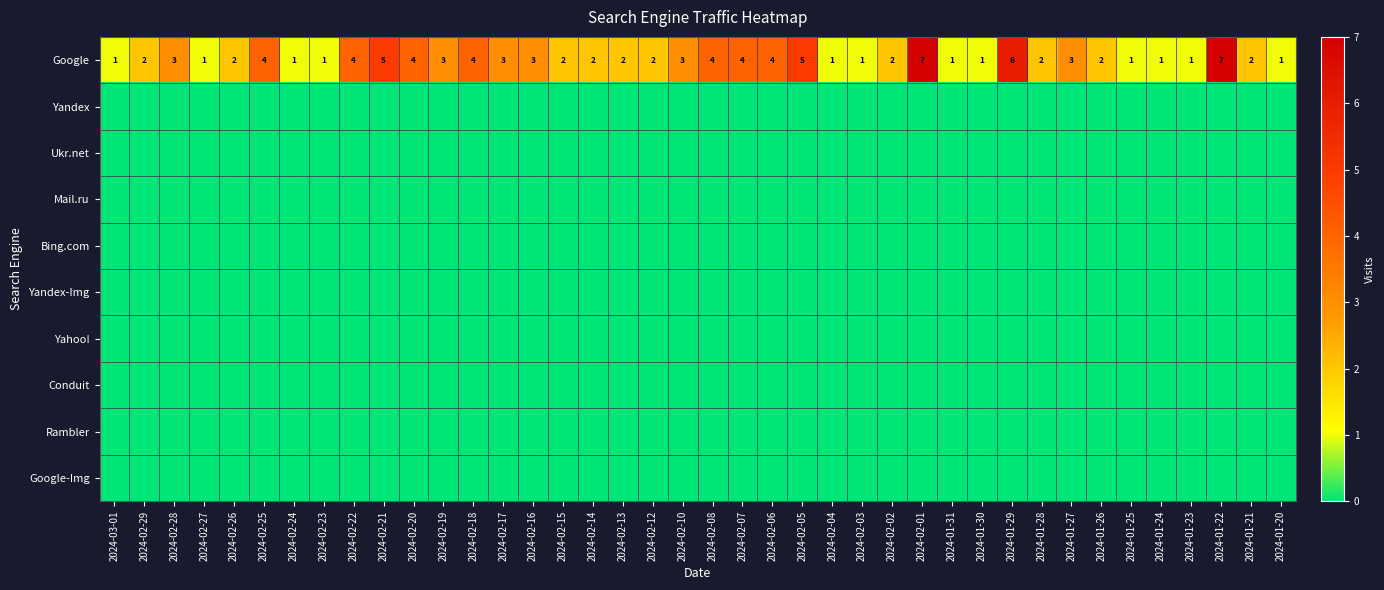

What is the difference between the maximum and minimum values in the Google series?

6